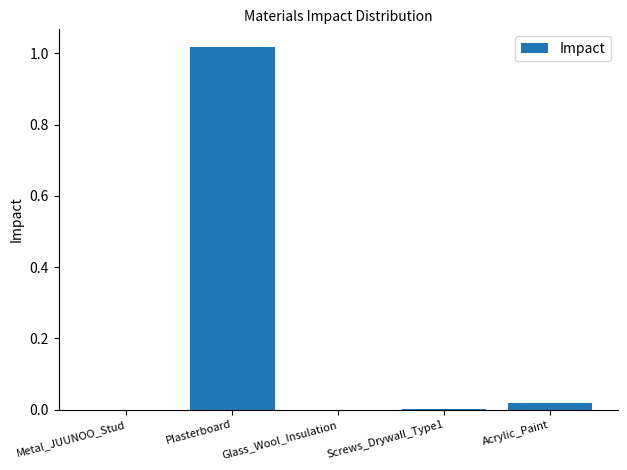

Which label corresponds to the largest value in the chart?

Plasterboard